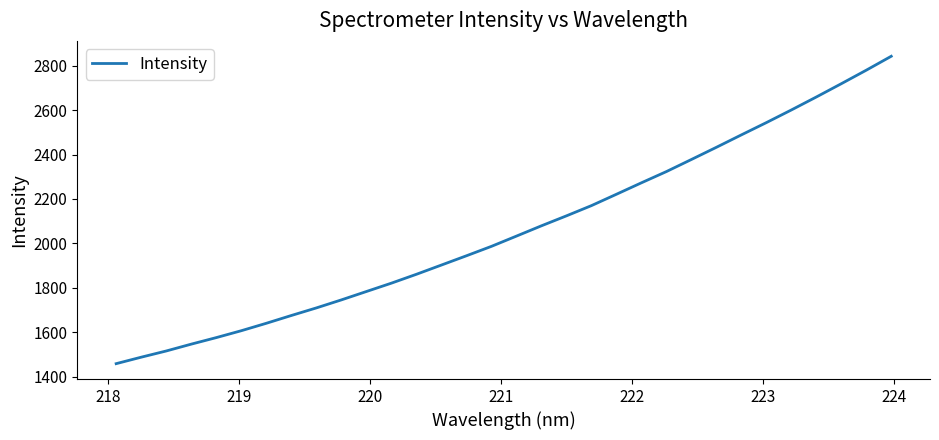

What is the difference between the maximum and minimum values?

1382.9